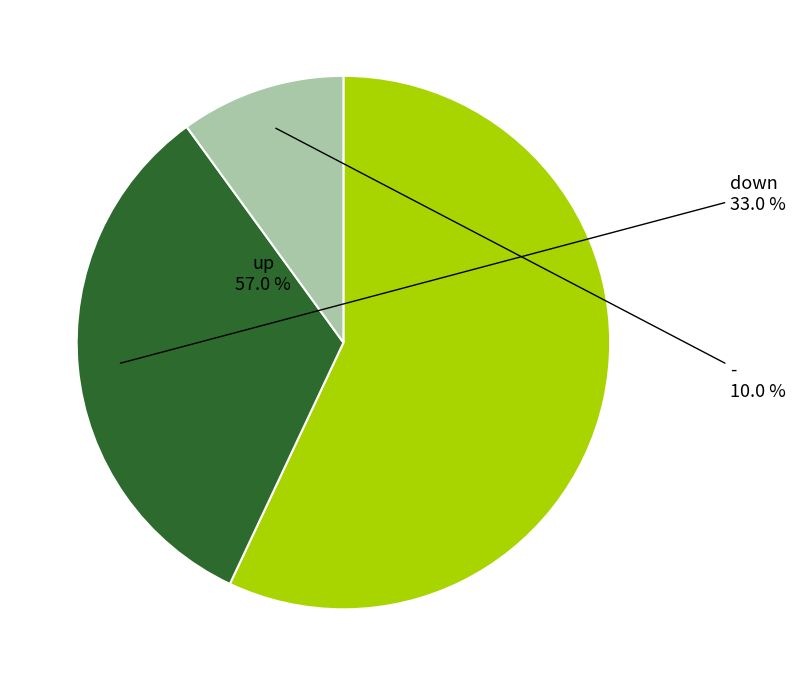

What is the smallest slice in the pie chart?

-